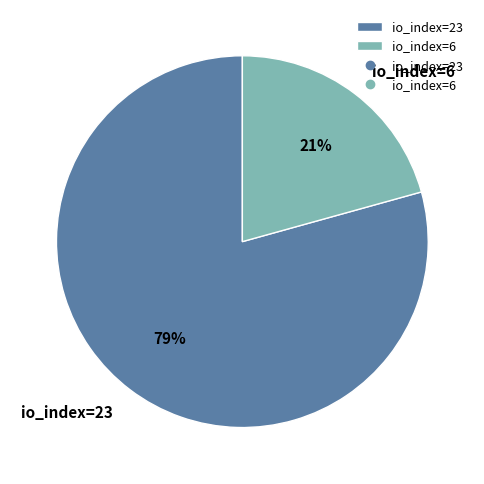

Which category has the biggest portion of the pie?

io_index=23